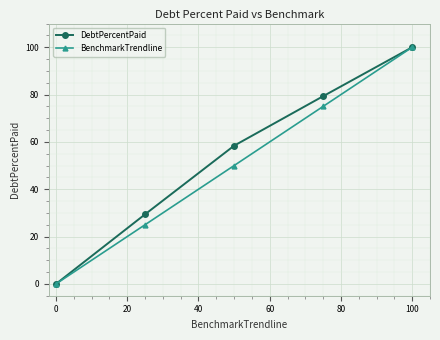

What is the sum of all DebtPercentPaid values?

267.1